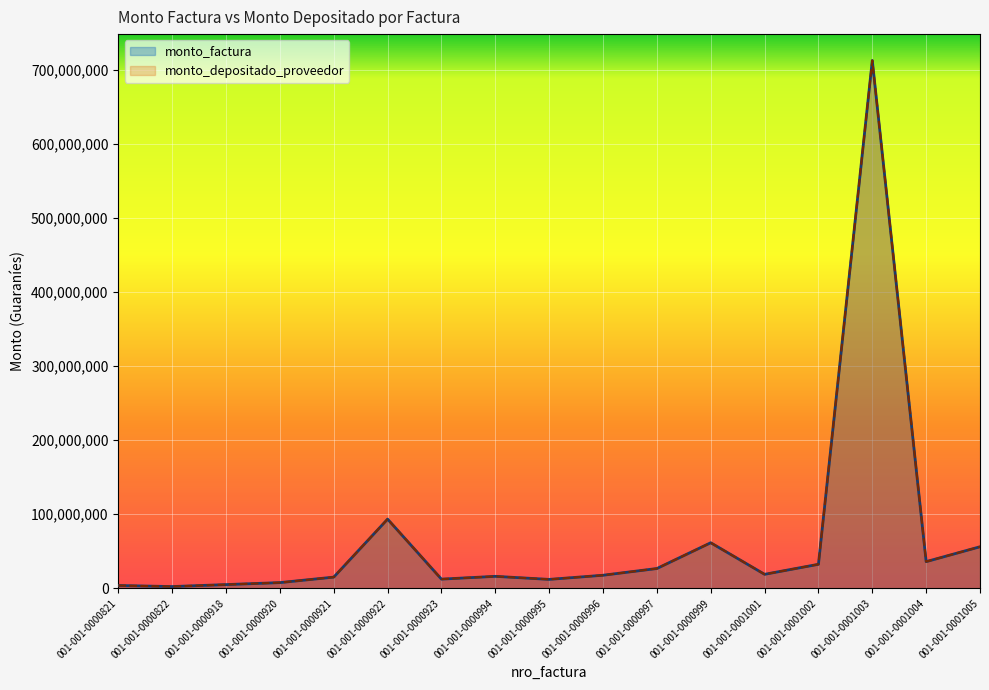

True or false: monto_factura and monto_depositado_proveedor cross at least once.

False